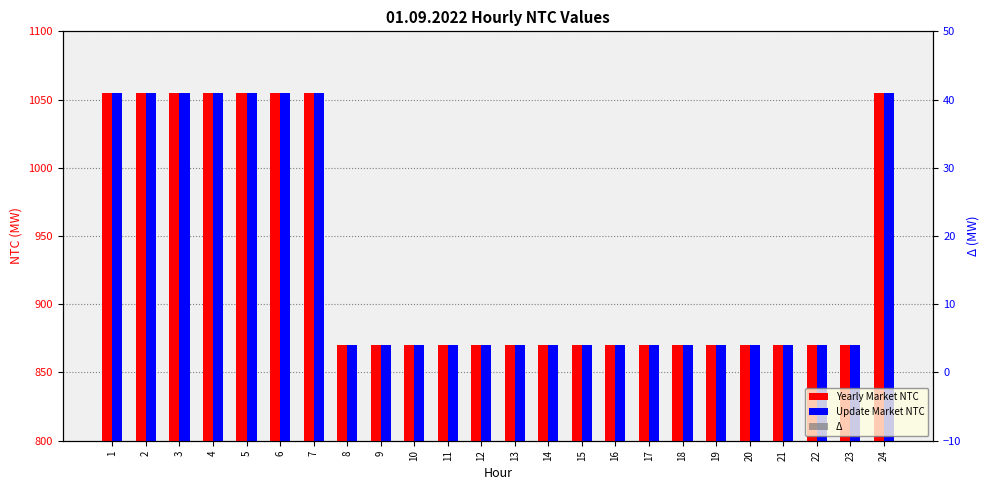

Reading left to right, list all the values displayed in this chart.

Yearly Market NTC: 1055	1055	1055	1055	1055	1055	1055	870	870	870	870	870	870	870	870	870	870	870	870	870	870	870	870	1055
Update Market NTC: 1055	1055	1055	1055	1055	1055	1055	870	870	870	870	870	870	870	870	870	870	870	870	870	870	870	870	1055
Δ: 0	0	0	0	0	0	0	0	0	0	0	0	0	0	0	0	0	0	0	0	0	0	0	0